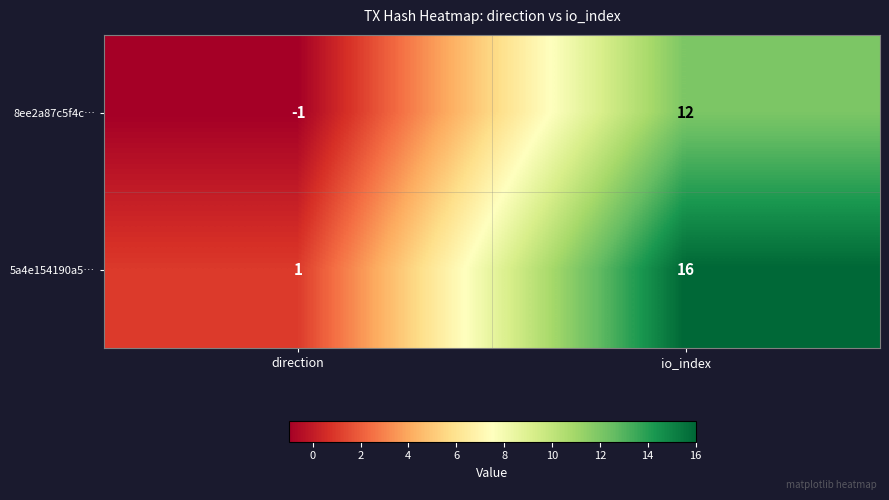

What is the sum of all 5a4e154190a5… values?

17